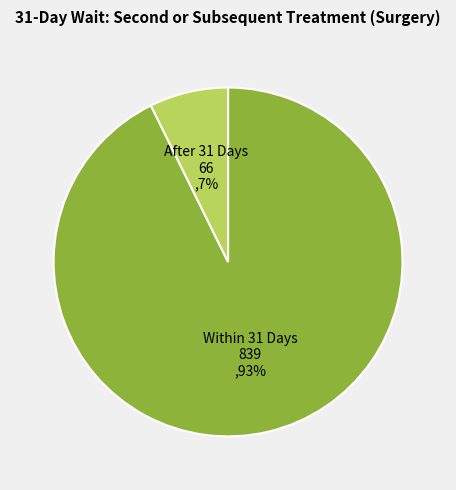

Which has a higher value, Within 31 Days or After 31 Days?

Within 31 Days